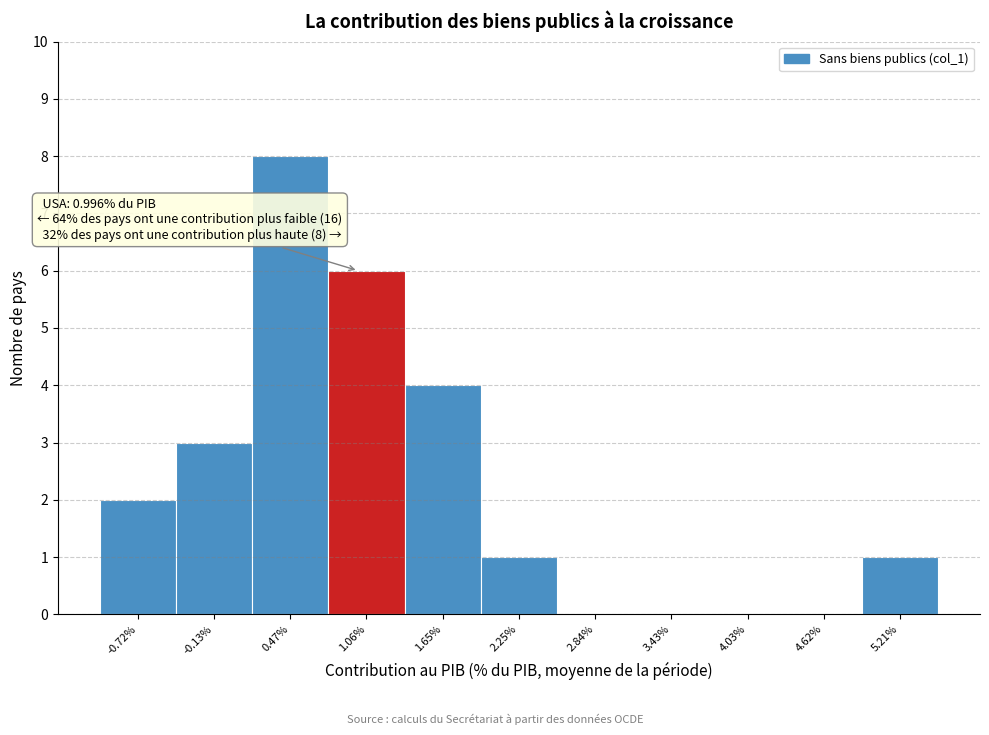

Which range on the x-axis has the tallest bar?

0.2 to 0.8